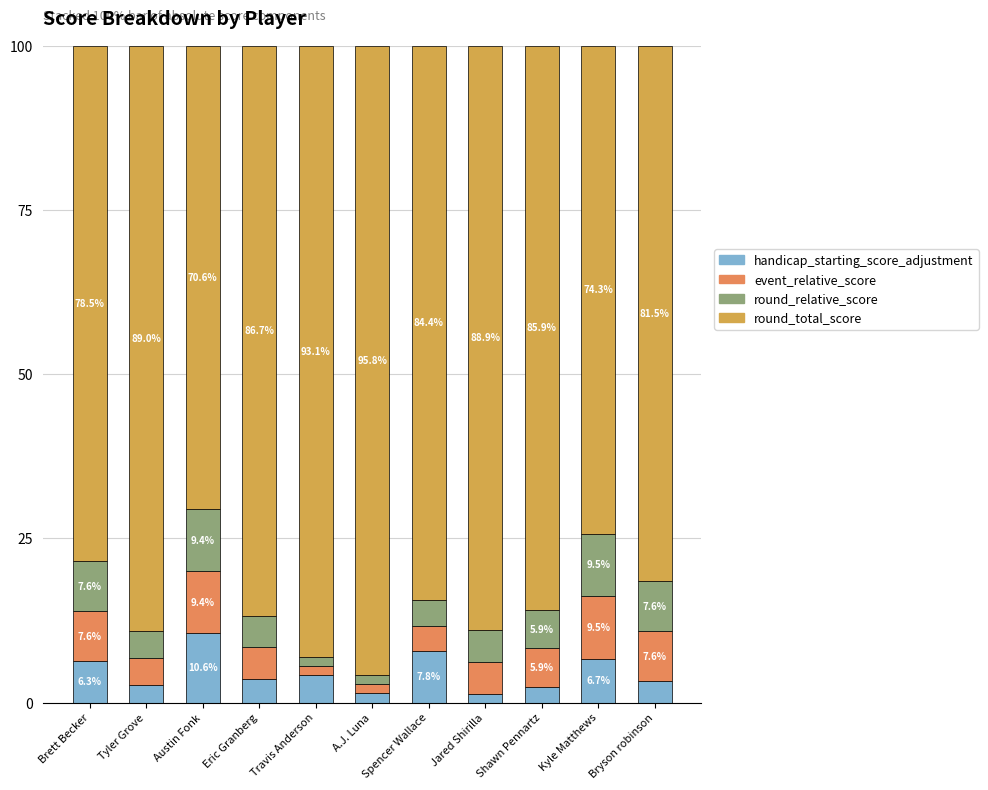

Which series changed the most between Tyler Grove and Travis Anderson?

round_total_score